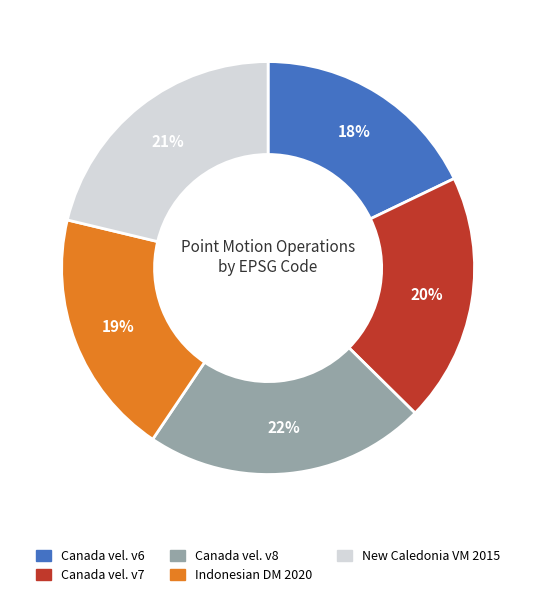

Is there a majority slice in this chart?

No